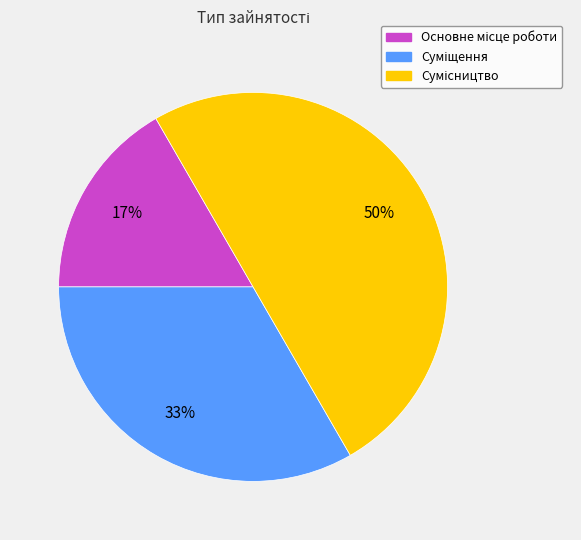

To the nearest percent, what is the average slice percentage?

33%